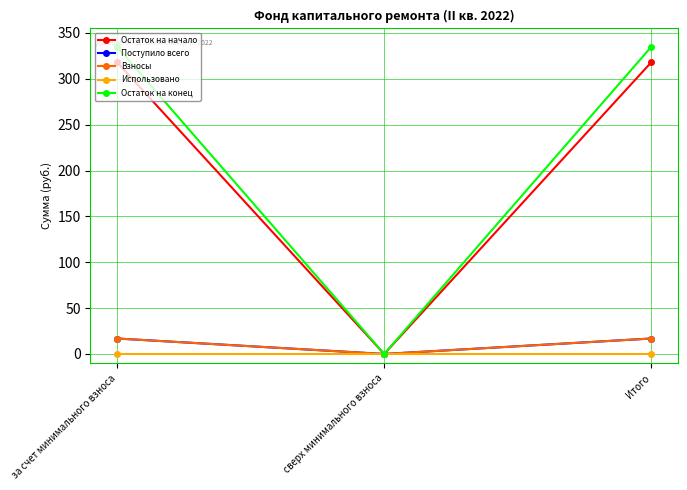

List the labels in order of Остаток на конец value, smallest first.

сверх минимального взноса, за счет минимального взноса, Итого